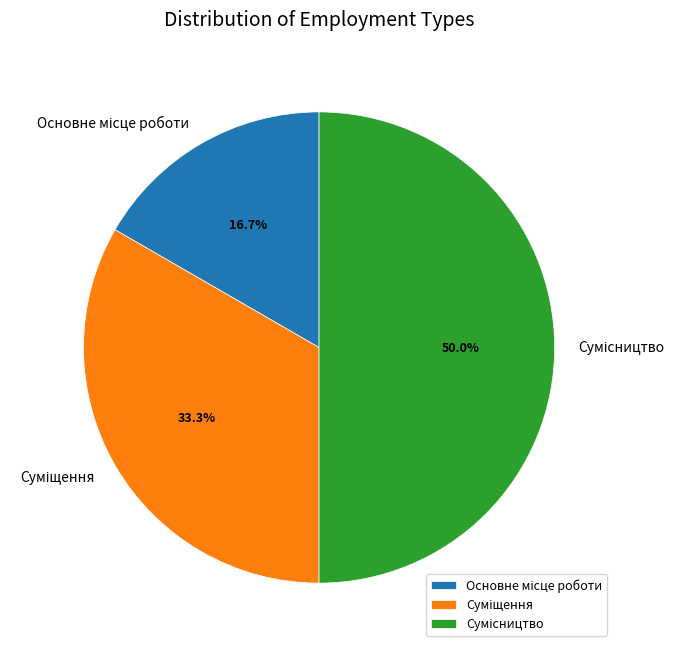

Count the number of slices in the pie.

3